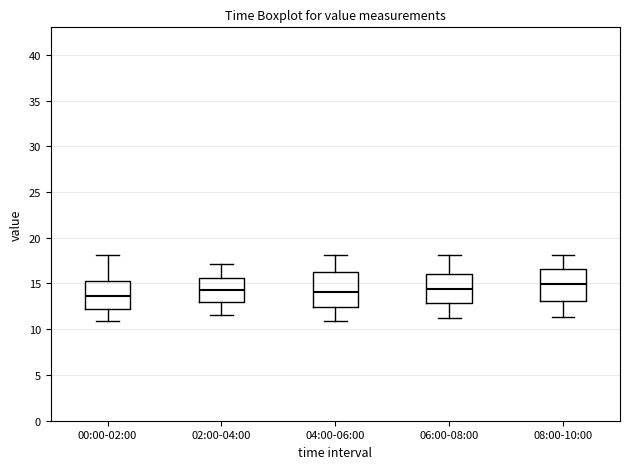

Where does the median line of the box for 04:00-06:00 sit on the y-axis? The values are not printed on the chart, so give them approximately, as read against the axis.

14.0